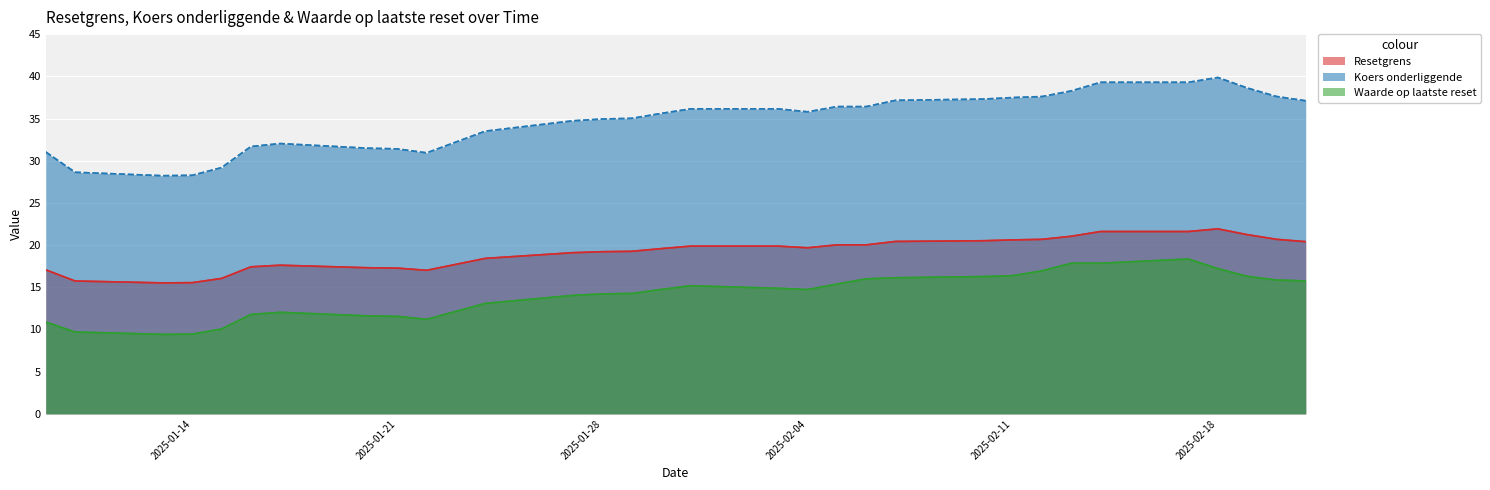

What is the label of the 7th point from the left?

2025-01-17